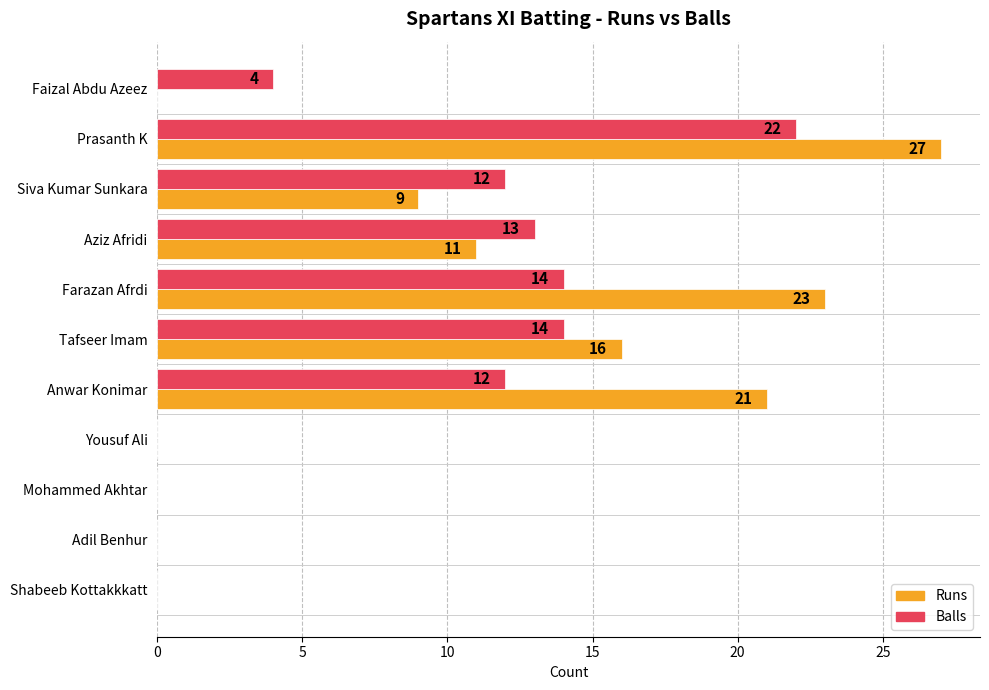

Between Farazan Afrdi and Shabeeb Kottakkkatt, which series saw the biggest shift?

Runs